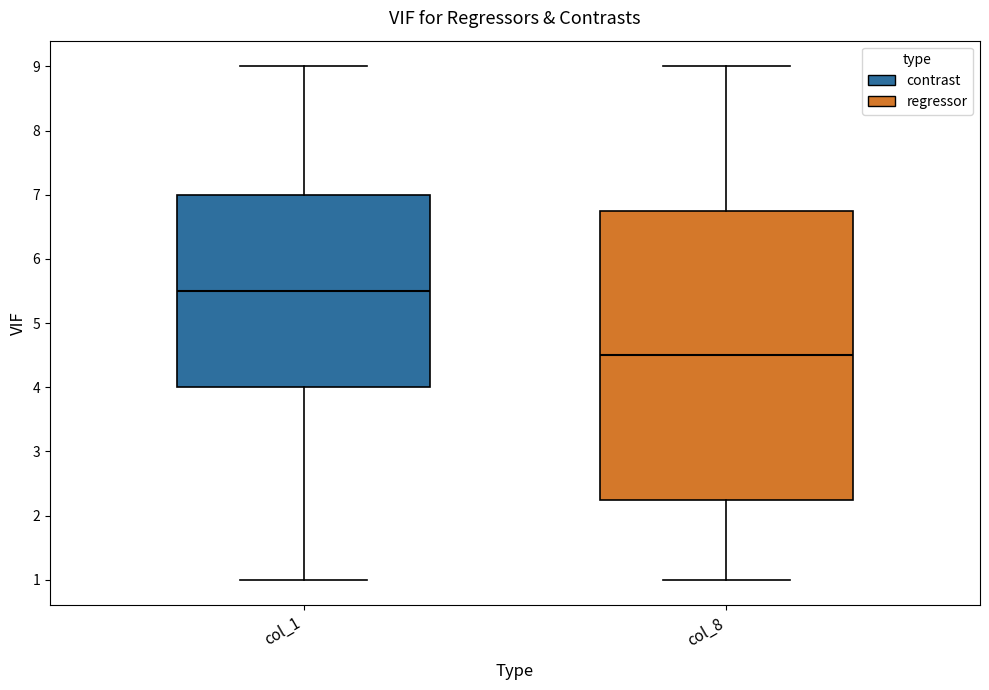

Reading left to right, transcribe this box plot: for each box, give where its median line is, the range the box spans, and where its two whiskers end, as read against the y-axis. The values are not printed on the chart, so give them approximately, as read against the axis.

col_1: median 5.5, box 4.0 to 7.0, whiskers 1.0 to 9.0
col_8: median 4.5, box 2.3 to 6.8, whiskers 1.0 to 9.0